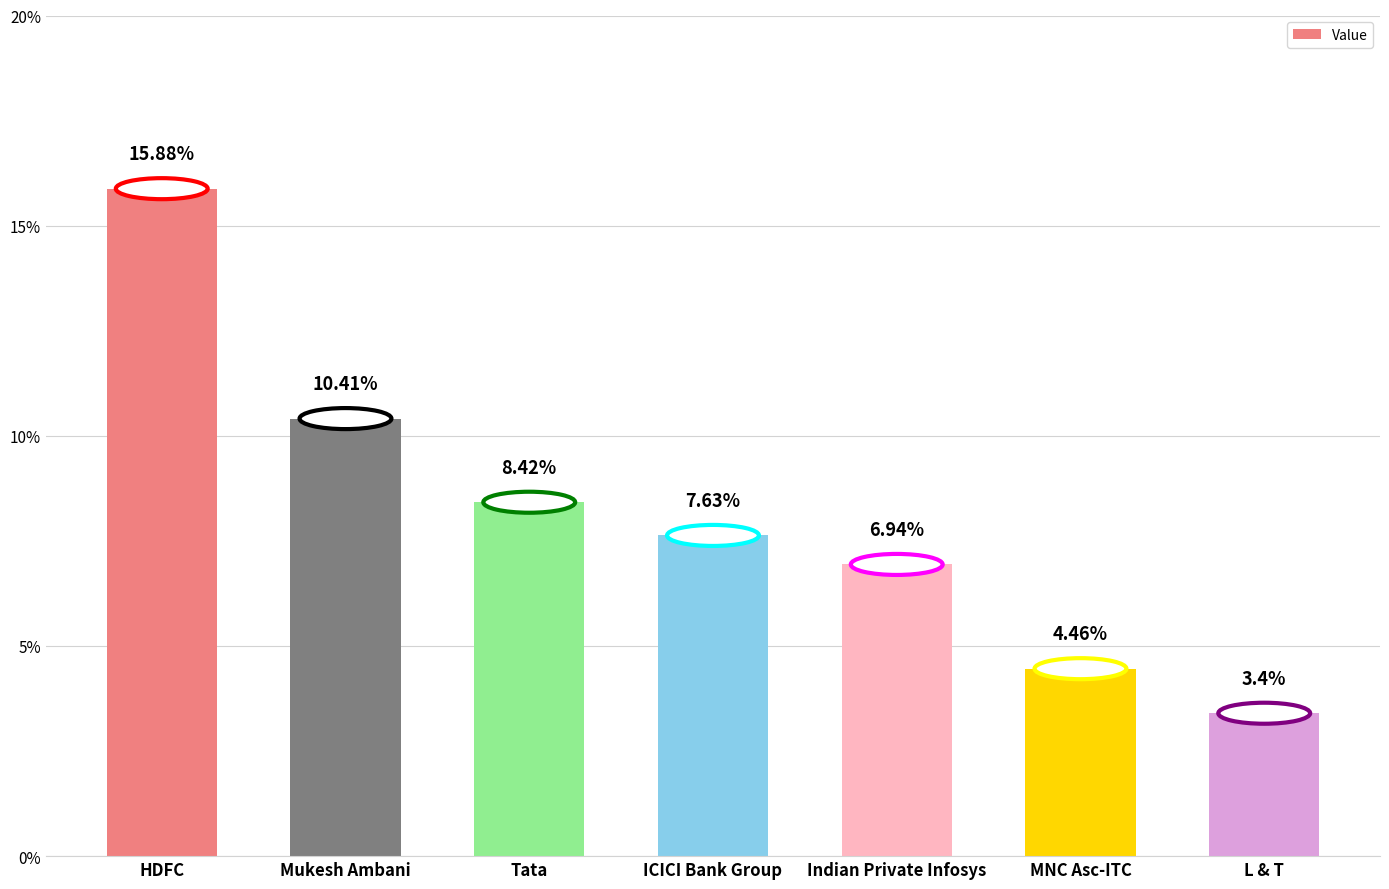

At which label does the data first exceed 7?

HDFC